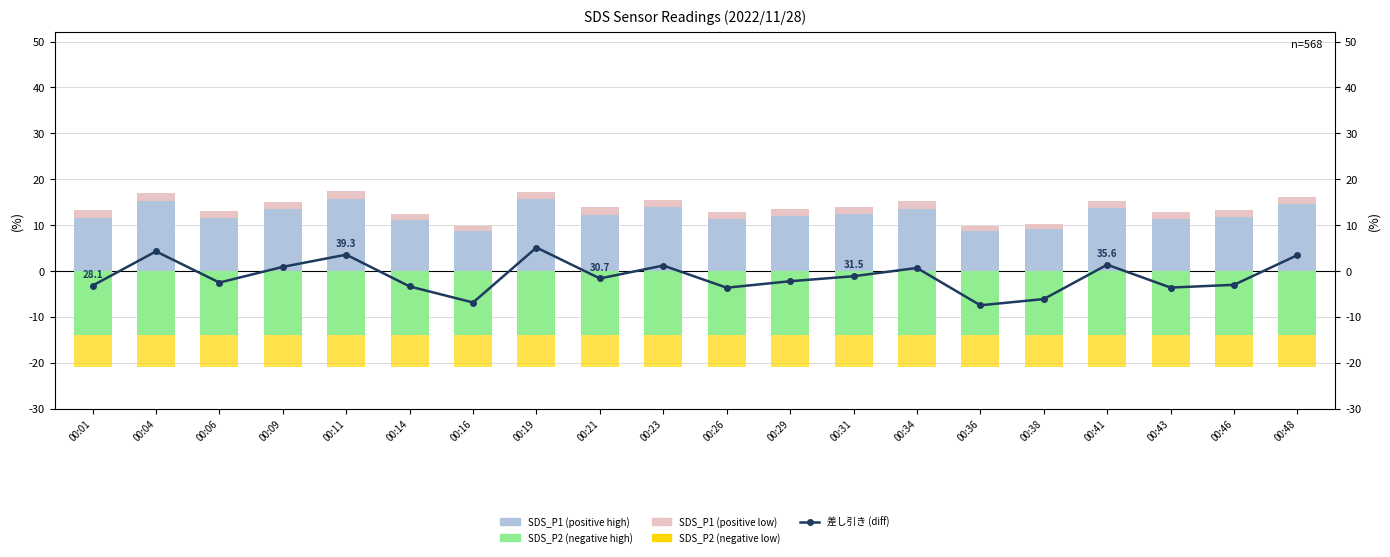

Reading left to right, extract all data points from this chart.

差し引き (diff): -3.2	4.3	-2.5	0.9	3.6	-3.3	-6.8	5.1	-1.6	1.2	-3.6	-2.2	-1.1	0.7	-7.4	-6.1	1.4	-3.6	-3.0	3.5
SDS_P1 (positive high): 11.6	15.4	11.6	13.6	15.6	11.0	8.7	15.7	12.3	13.9	11.2	11.9	12.5	13.6	8.6	9.1	13.7	11.3	11.7	14.7
SDS_P1 (positive low): 1.6	1.6	1.4	1.5	1.9	1.4	1.1	1.6	1.6	1.6	1.5	1.5	1.5	1.6	1.2	1.1	1.5	1.5	1.6	1.5
SDS_P2 (negative high): -13.9	-13.9	-13.9	-13.9	-13.9	-13.9	-13.9	-13.9	-13.9	-13.9	-13.9	-13.9	-13.9	-13.9	-13.9	-13.9	-13.9	-13.9	-13.9	-13.9
SDS_P2 (negative low): -6.9	-7.0	-7.0	-7.0	-7.0	-7.0	-7.0	-7.0	-7.0	-7.0	-7.0	-7.0	-7.0	-7.0	-7.0	-7.0	-7.0	-7.0	-7.0	-7.0